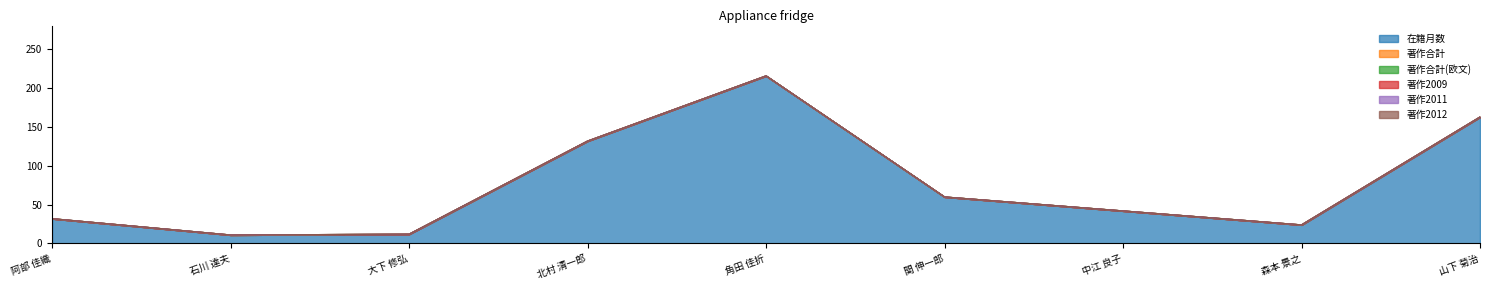

Does the chart have visible grid lines?

No